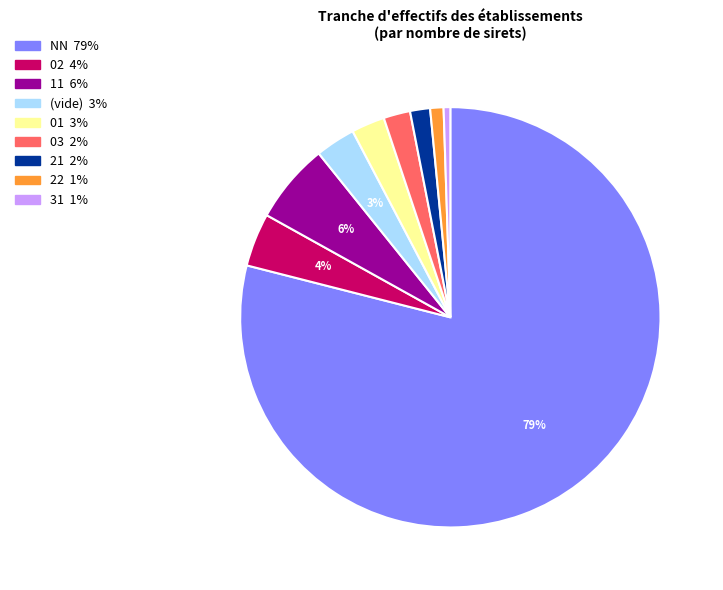

To the nearest percent, what is the average slice percentage?

11%